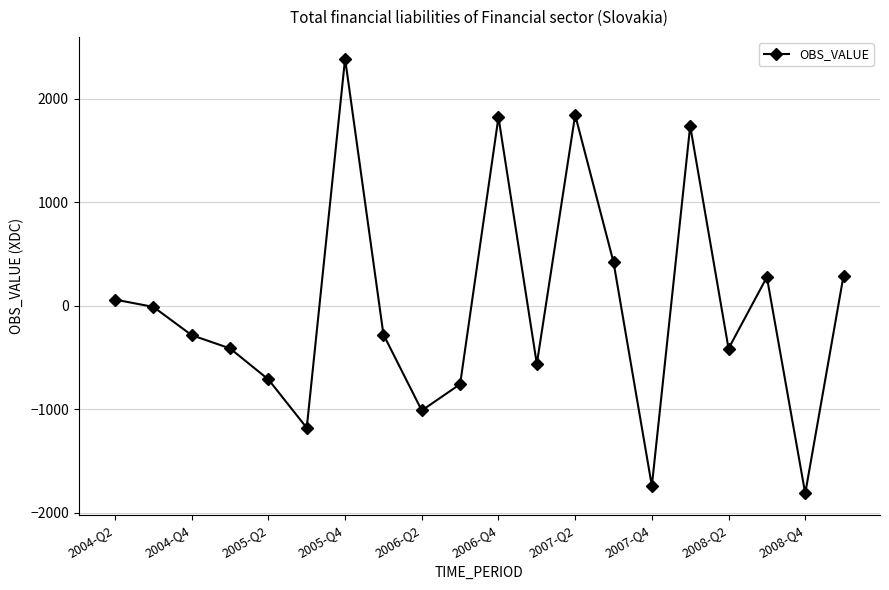

What is the difference between the maximum and minimum values?

4201.5